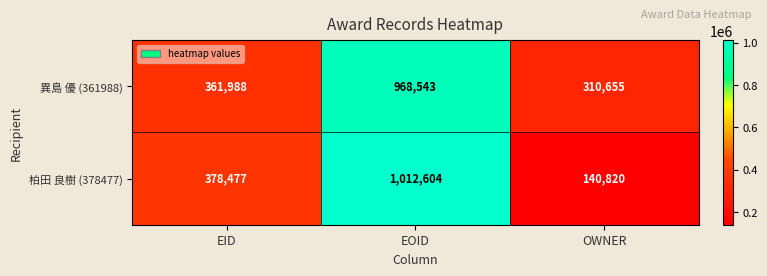

At how many categories does at least one series exceed 467589?

1